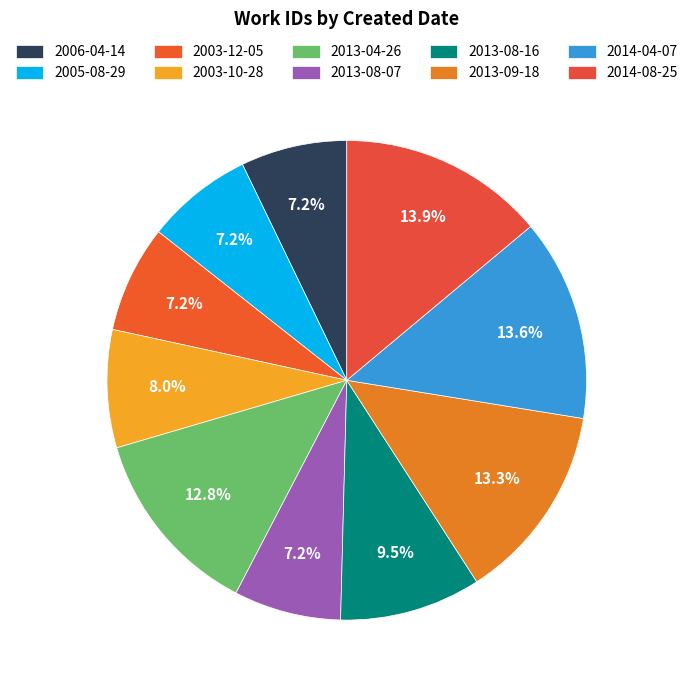

Does 2013-08-16 account for over 50% of the chart?

No